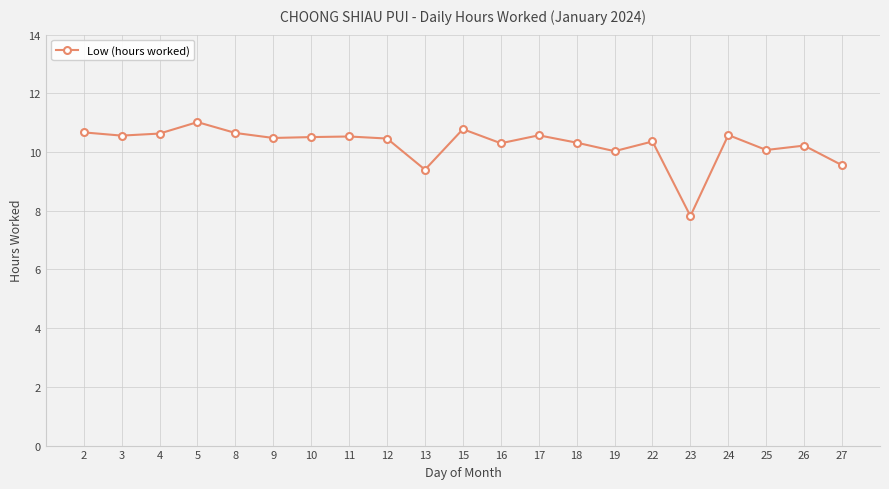

How many lines are shown in the chart?

1